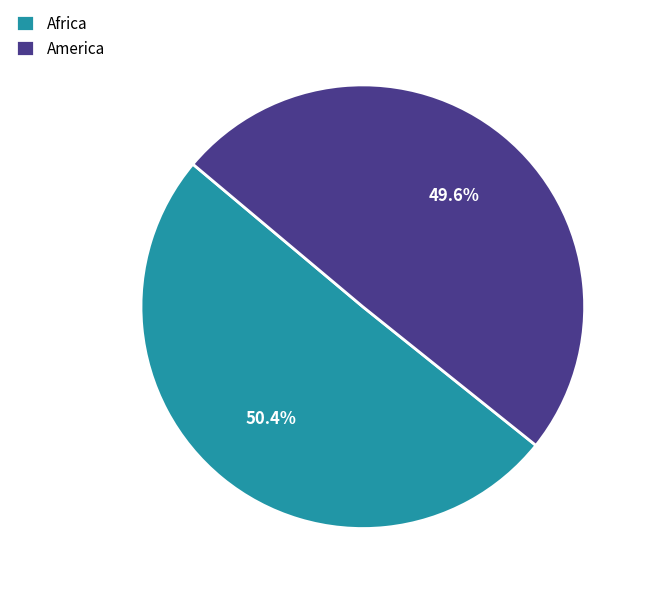

How many slices are in this pie chart?

2